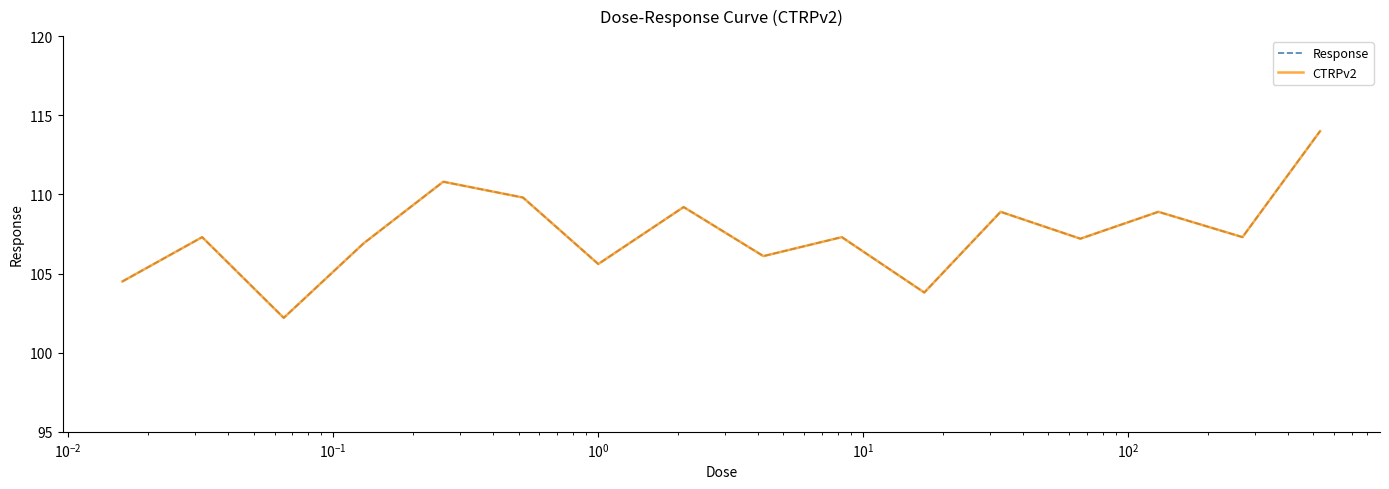

Does the chart display data point markers on the line(s)?

No